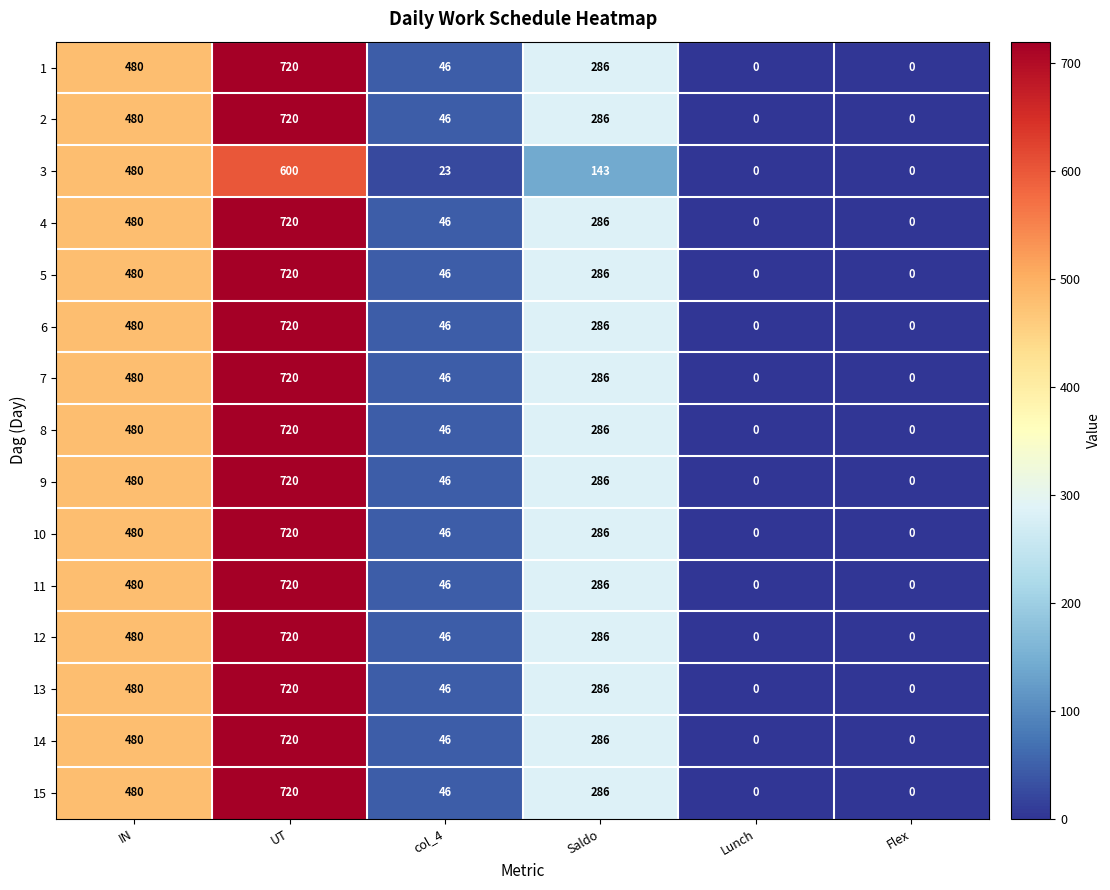

What is the sum of all 11 values?

1532